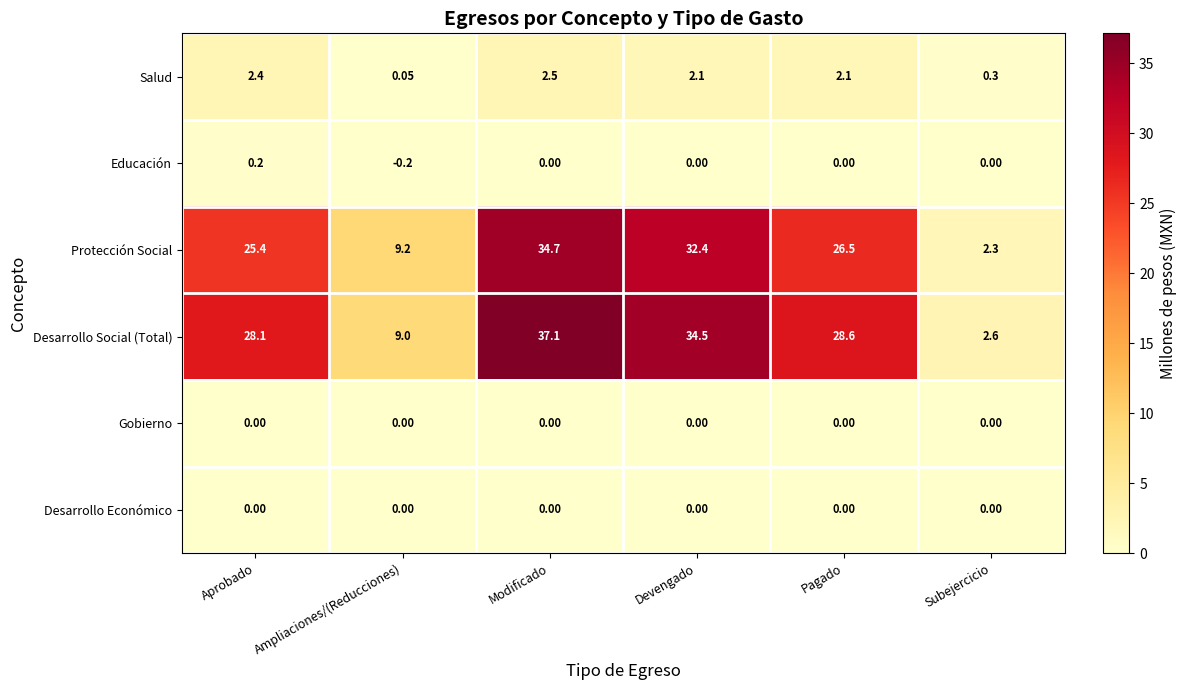

At which category is the sum across all series the highest?

Modificado